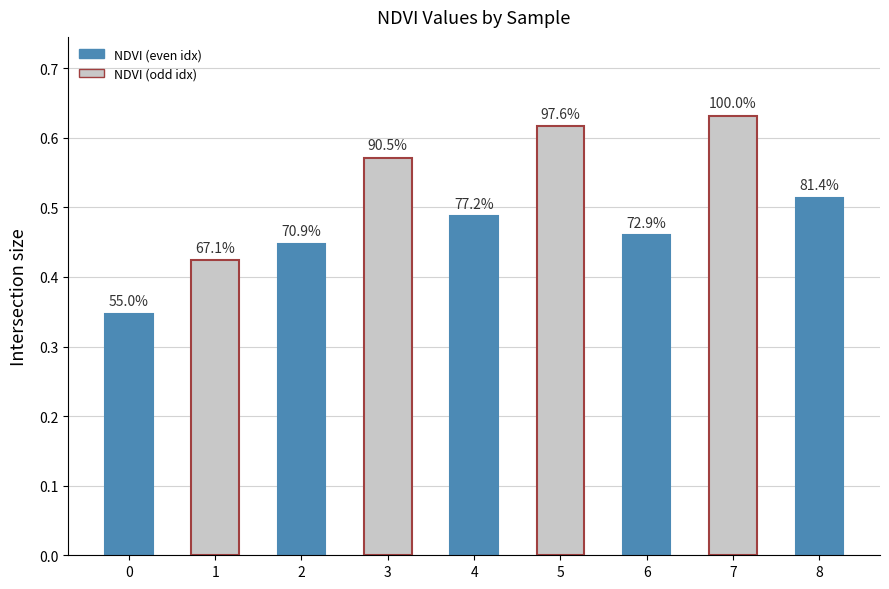

What is the value of the 6th bar from the left?

0.6